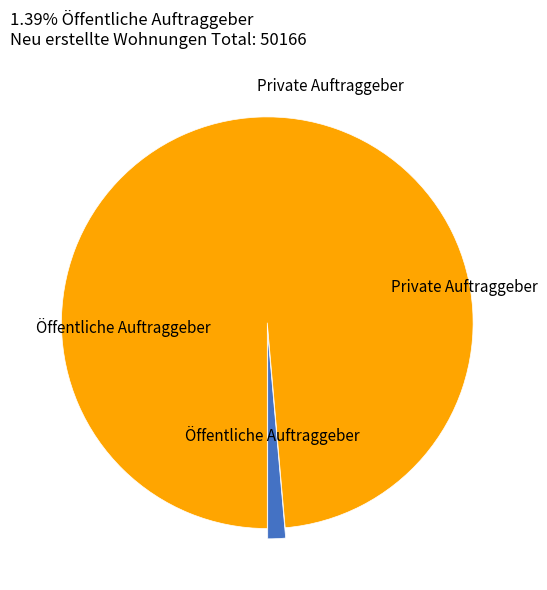

Does any single category account for the majority?

Yes